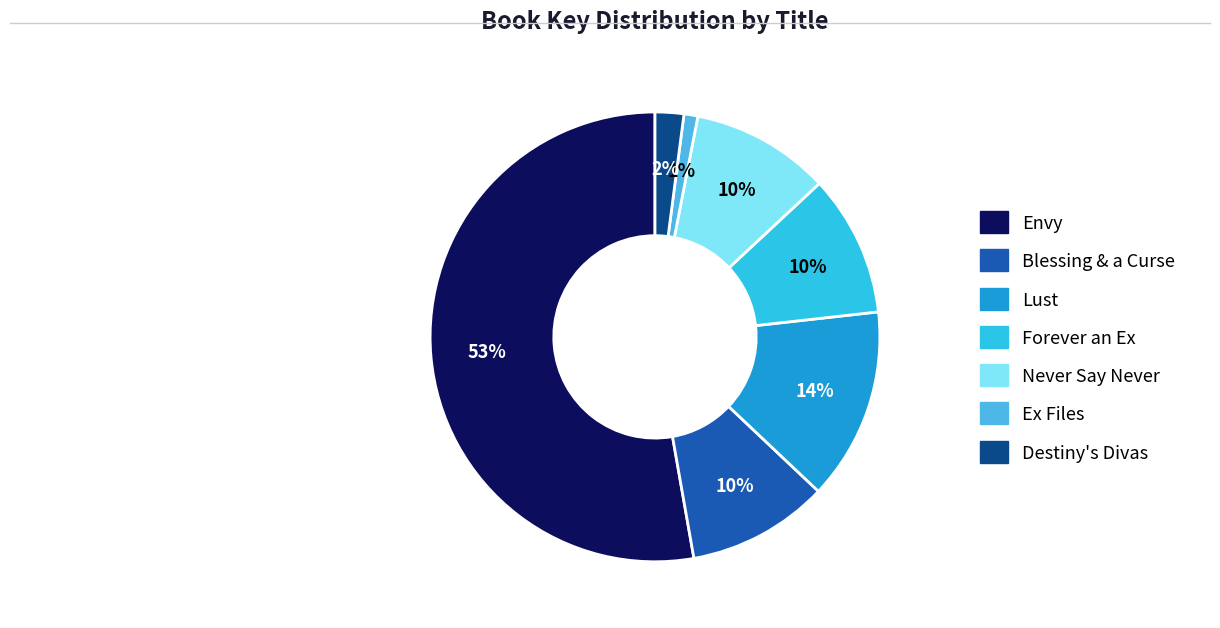

Is there any slice that represents more than half of the pie?

Yes